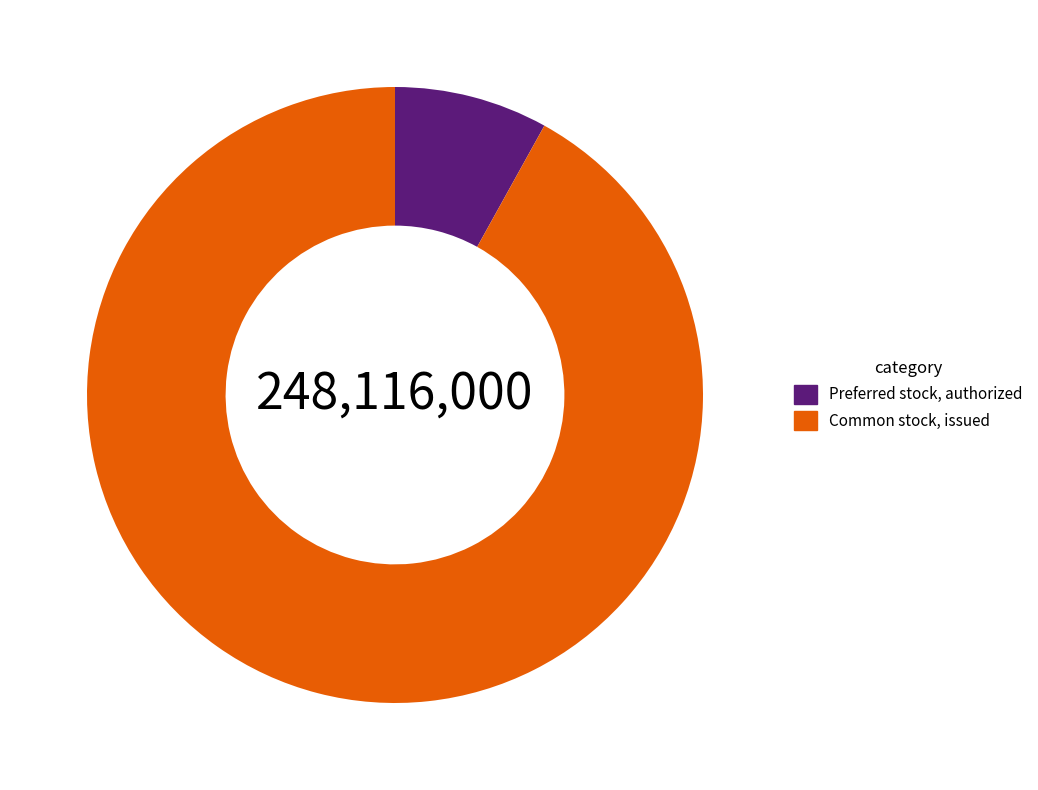

Rank the categories by value from lowest to highest.

Preferred stock, authorized, Common stock, issued